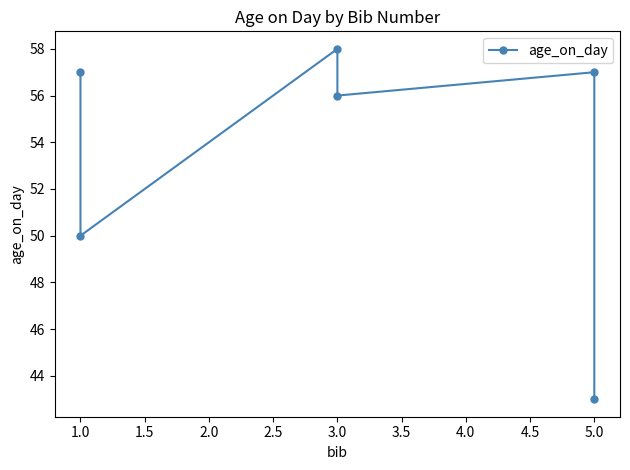

How many lines are shown in the chart?

1